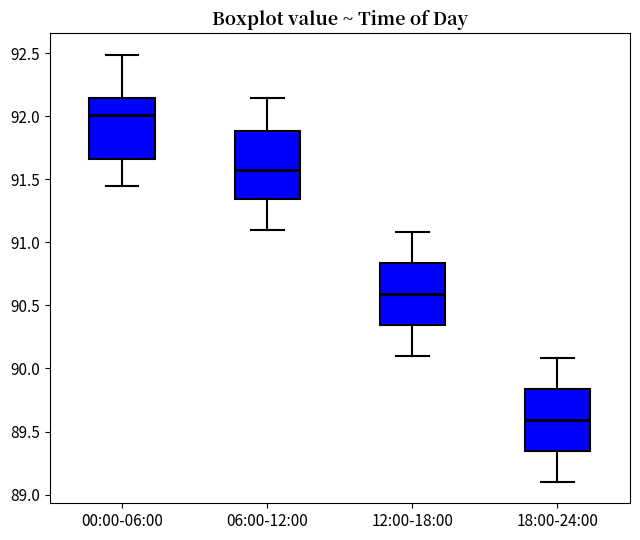

Reading left to right, transcribe this box plot: for each box, give where its median line is, the range the box spans, and where its two whiskers end, as read against the y-axis. The values are not printed on the chart, so give them approximately, as read against the axis.

00:00-06:00: median 92.00, box 91.65 to 92.15, whiskers 91.45 to 92.50
06:00-12:00: median 91.60, box 91.35 to 91.90, whiskers 91.10 to 92.15
12:00-18:00: median 90.60, box 90.35 to 90.85, whiskers 90.10 to 91.10
18:00-24:00: median 89.60, box 89.35 to 89.85, whiskers 89.10 to 90.10